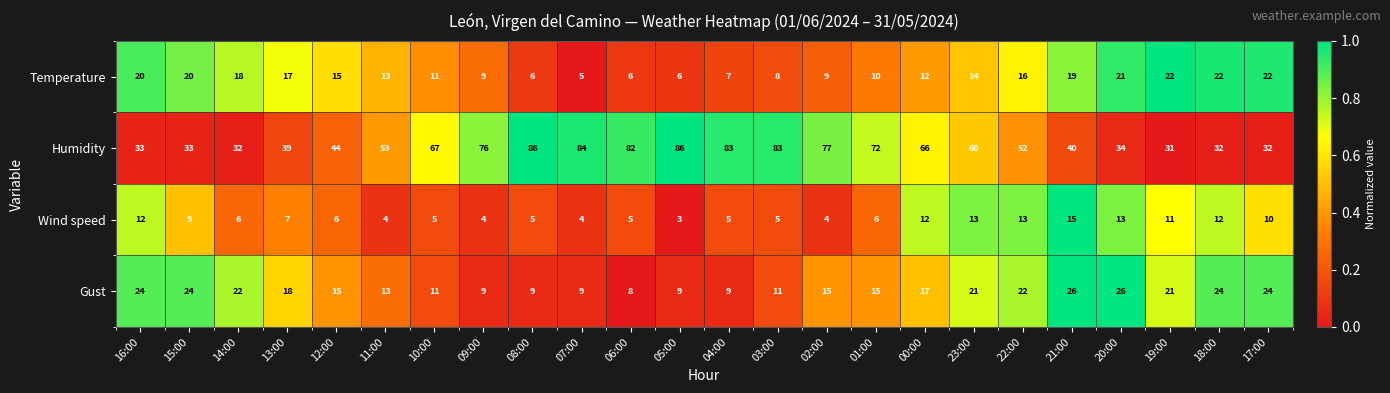

How many Gust values are between 11 and 24?

16